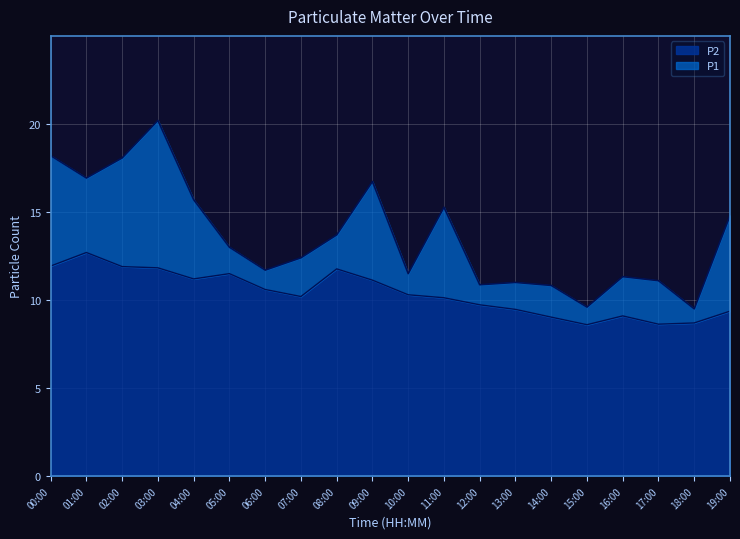

True or false: P2 and P1 intersect in this chart.

False